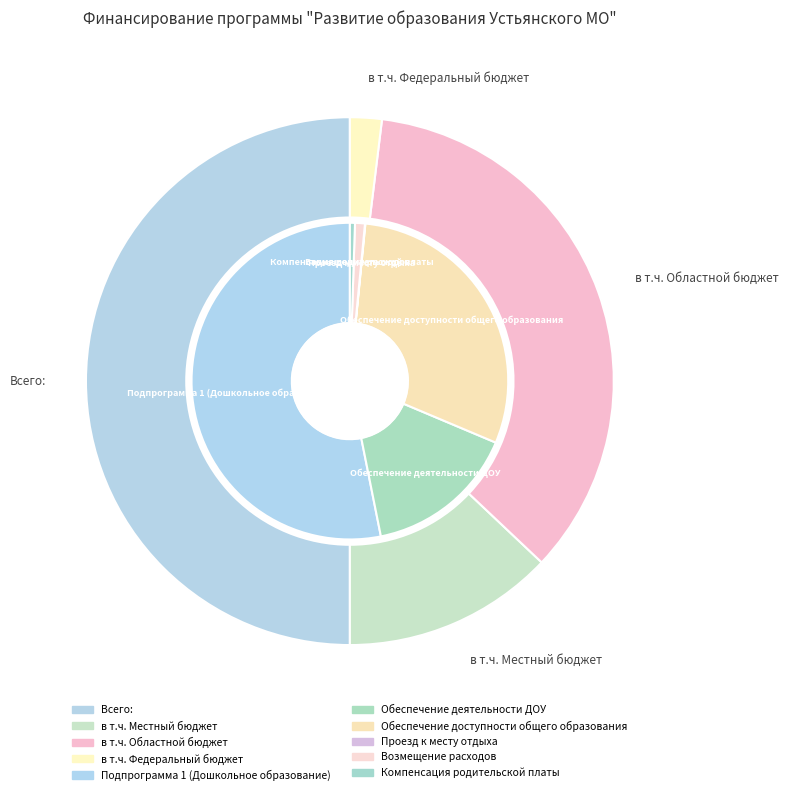

Is в т.ч. Областной бюджет the majority of the pie?

No